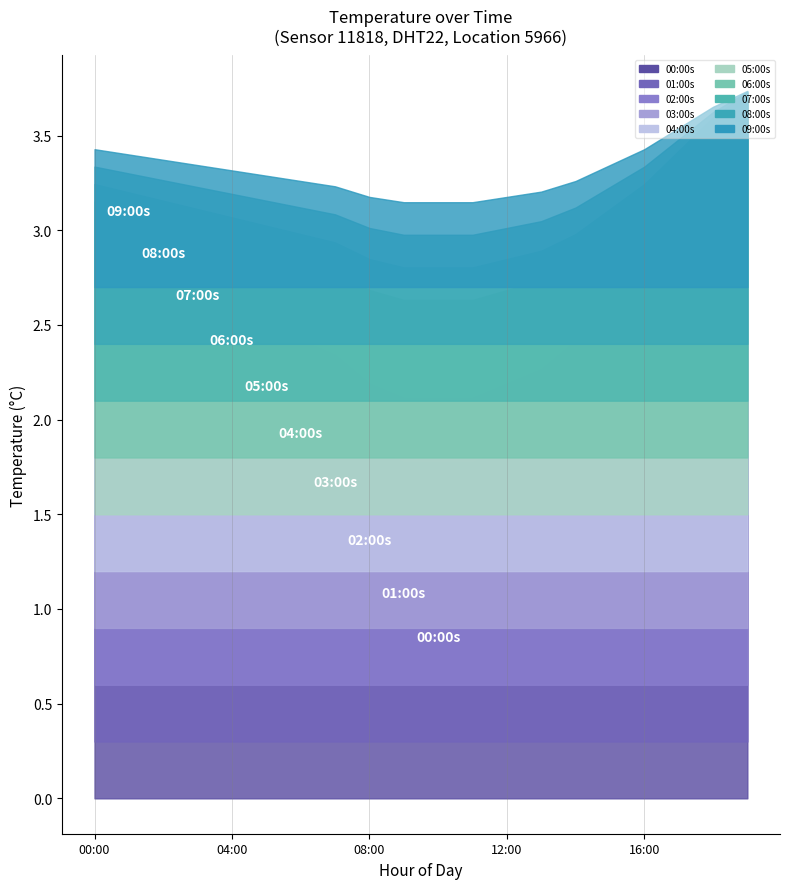

True or false: humidity and temperature cross at least once.

False